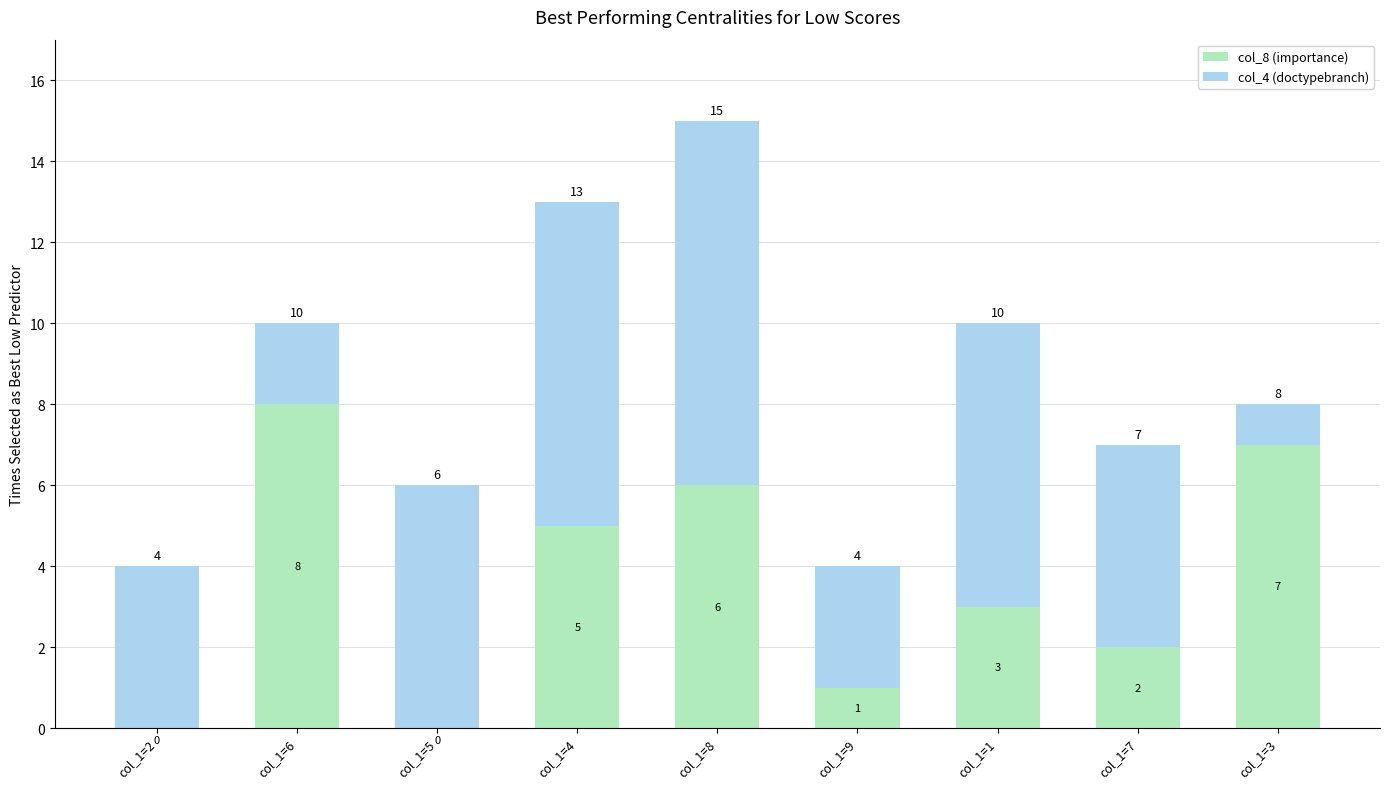

What is the total value across all series at col_1=5?

6